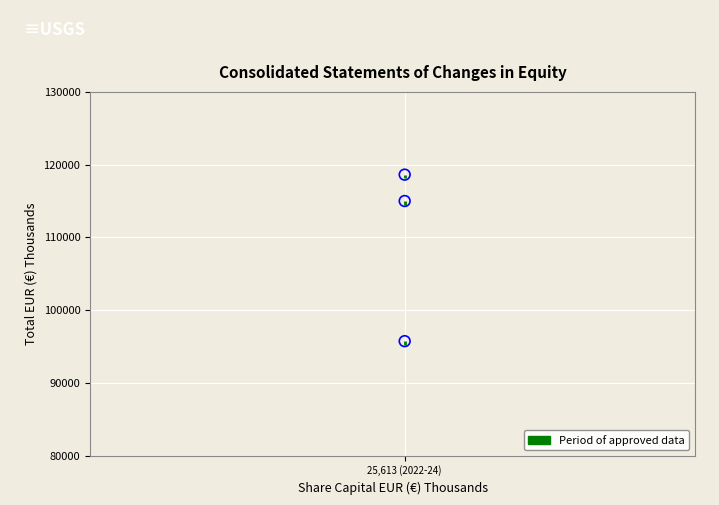

What is the average Y value?

109780